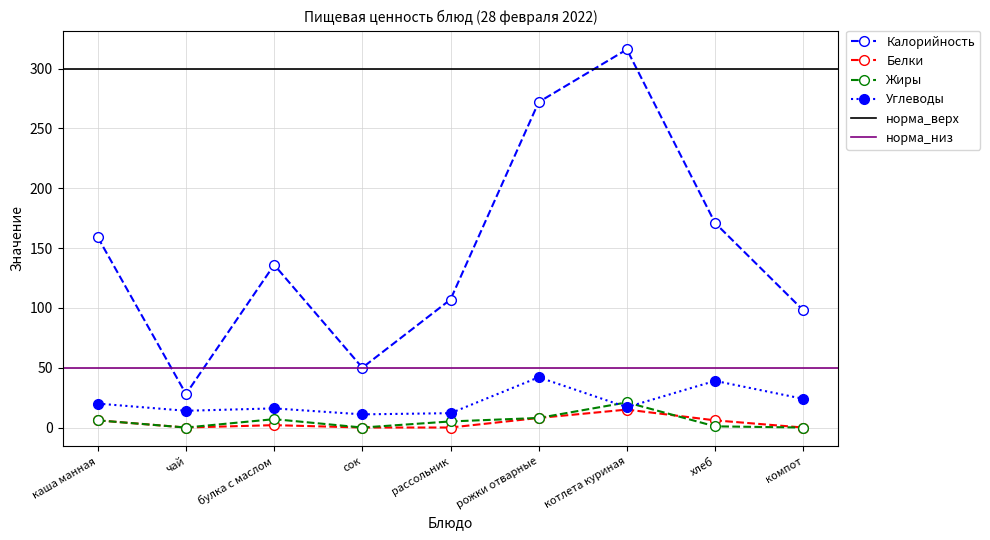

What is the spread (max minus min) of values at булка с маслом?

134.0